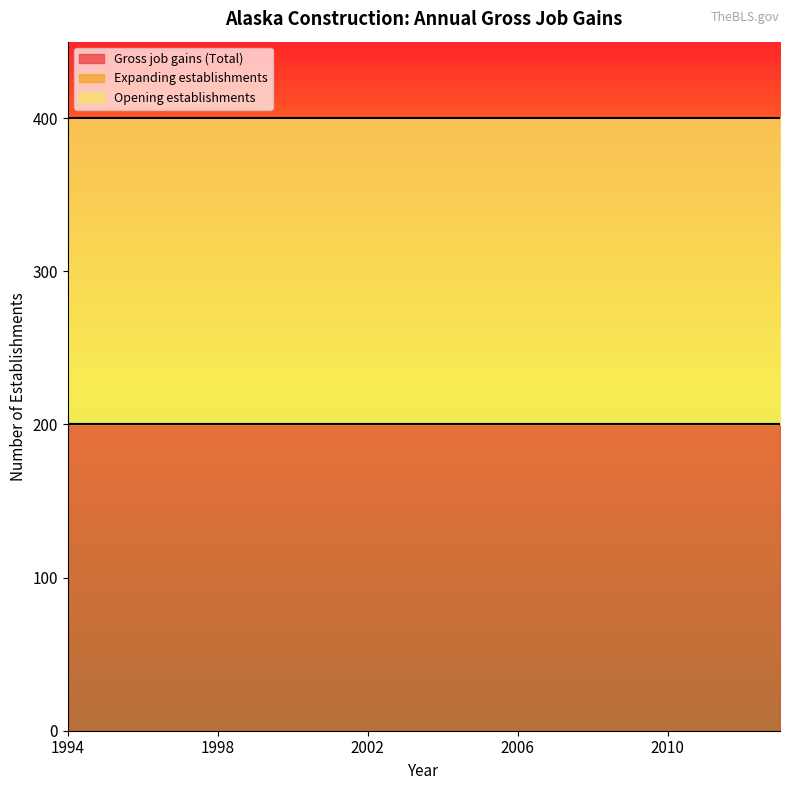

What is the value of the Gross job gains (Total) point at the 12th from the left?

200